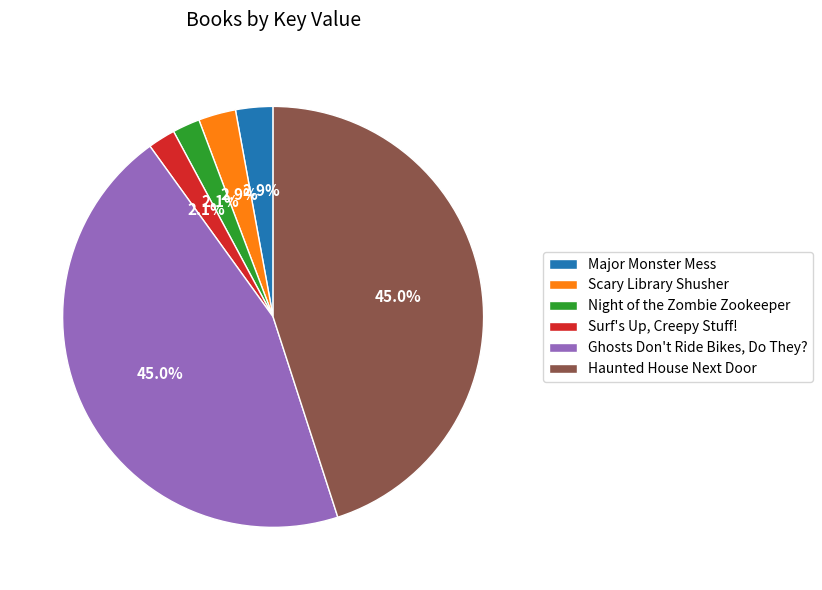

Approximately how many times larger is the value at Ghosts Don't Ride Bikes, Do They? compared to Night of the Zombie Zookeeper?

21.4